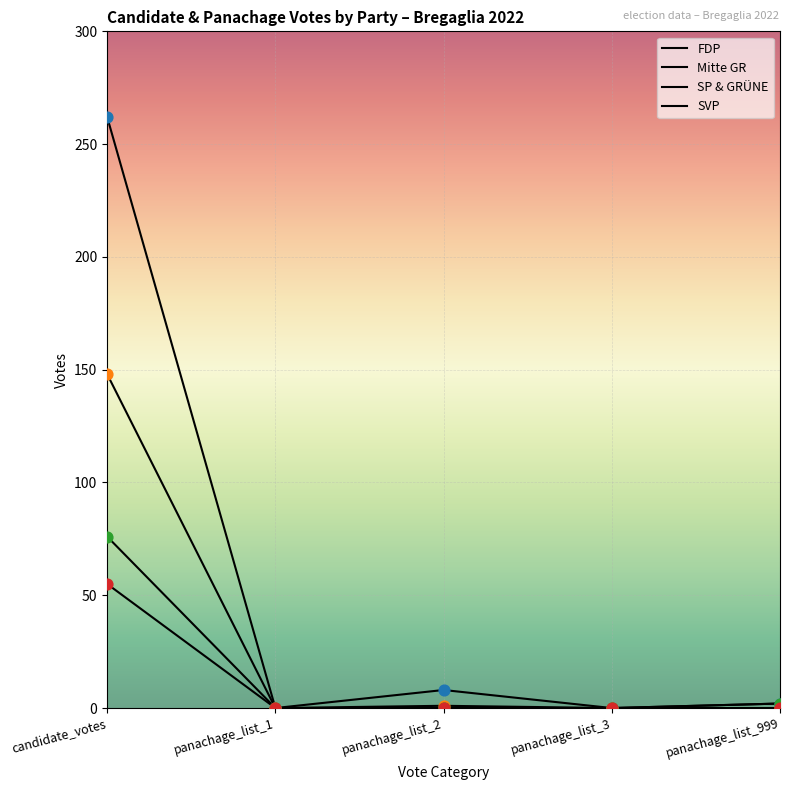

At how many categories does at least one series exceed 44?

1